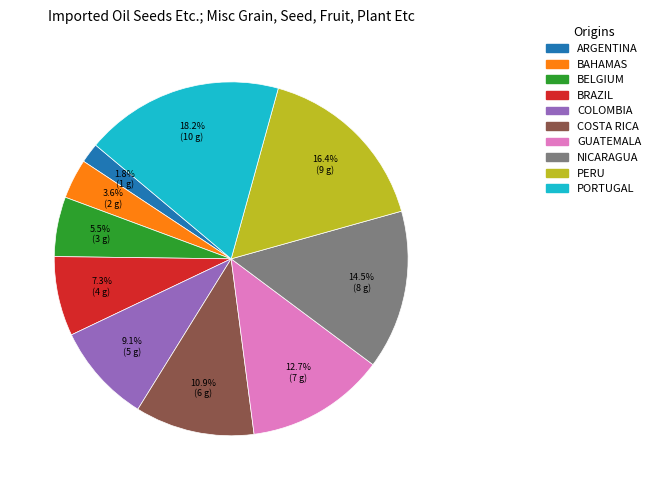

Is there any slice that represents more than half of the pie?

No